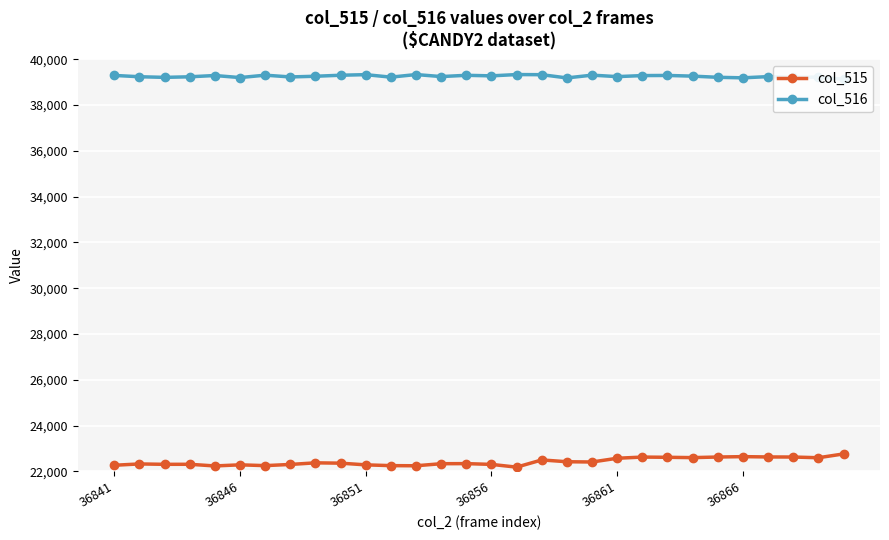

How many categories are shown in the chart?

30